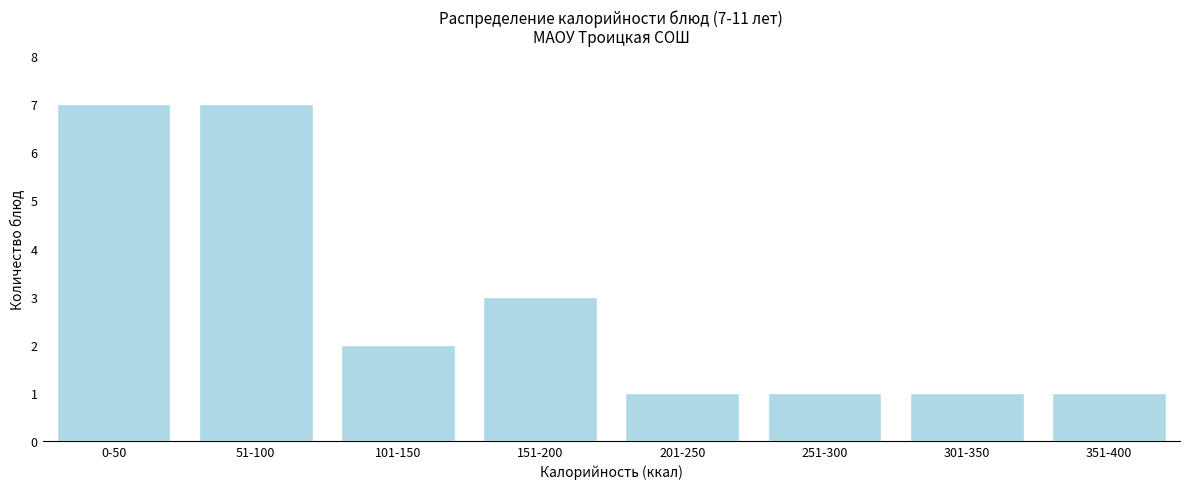

Reading left to right, transcribe all the data shown in this chart.

7	7	2	3	1	1	1	1